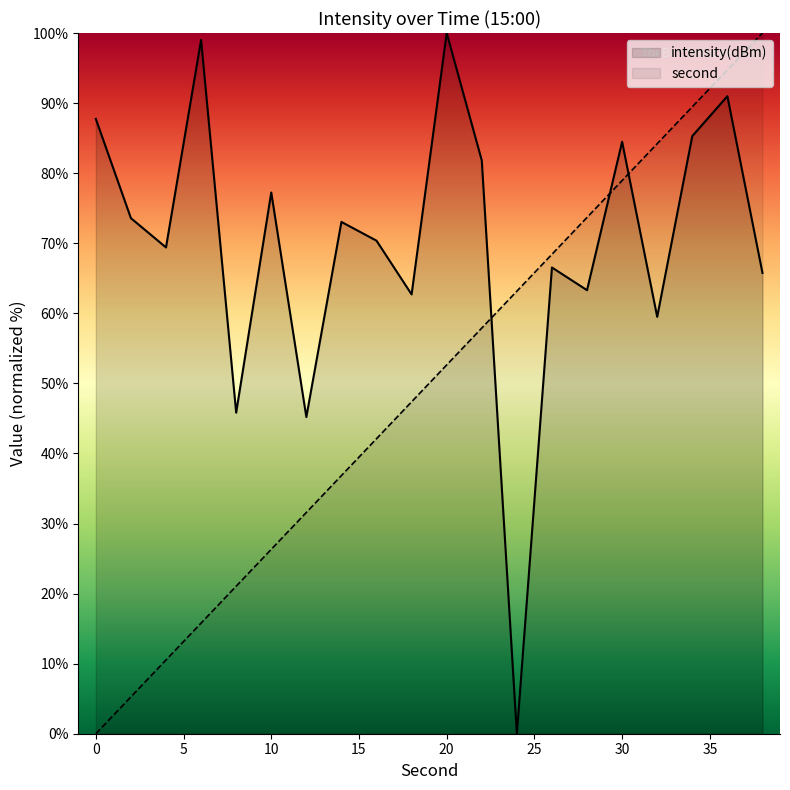

The intensity series shows 33.1 at 34. True or false?

False